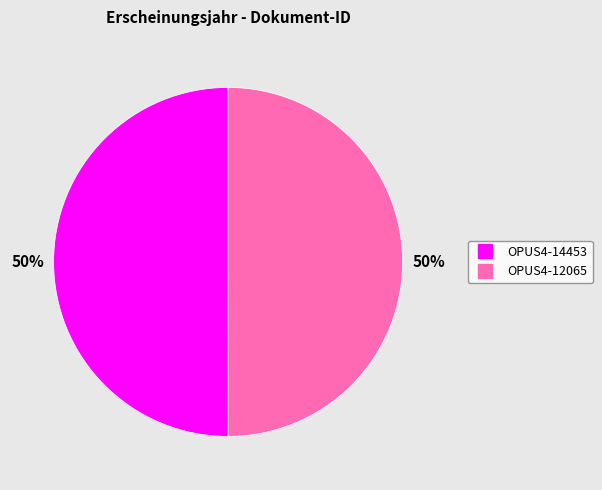

To the nearest percent, what percentage of the pie is OPUS4-14453?

50%